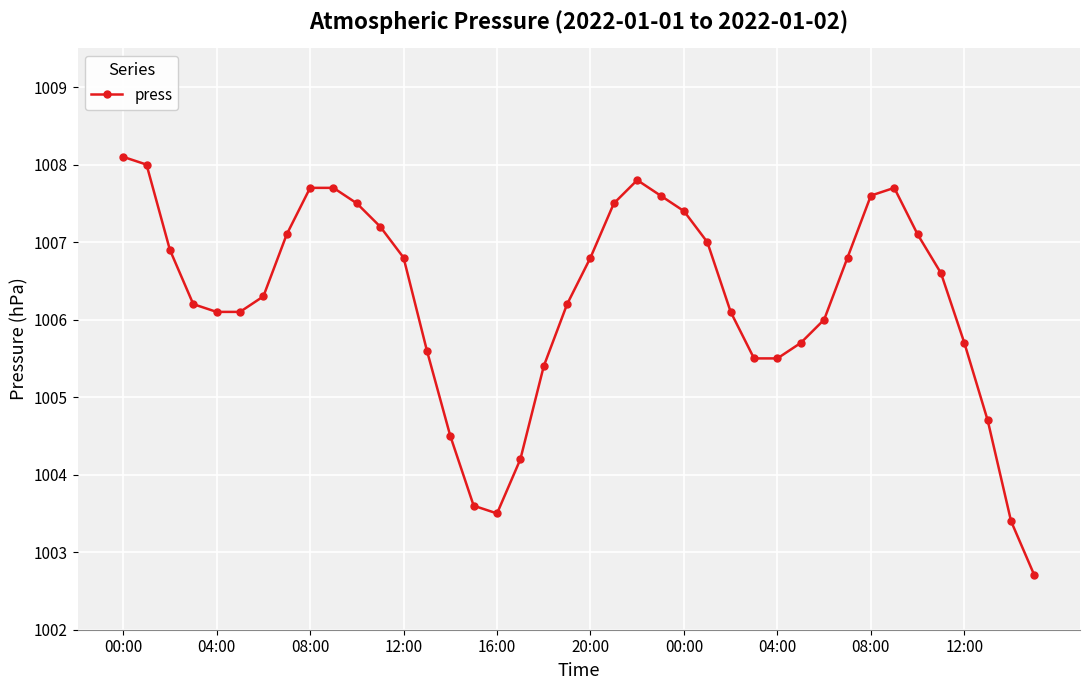

What is the value of the 10th point from the left?

1007.7